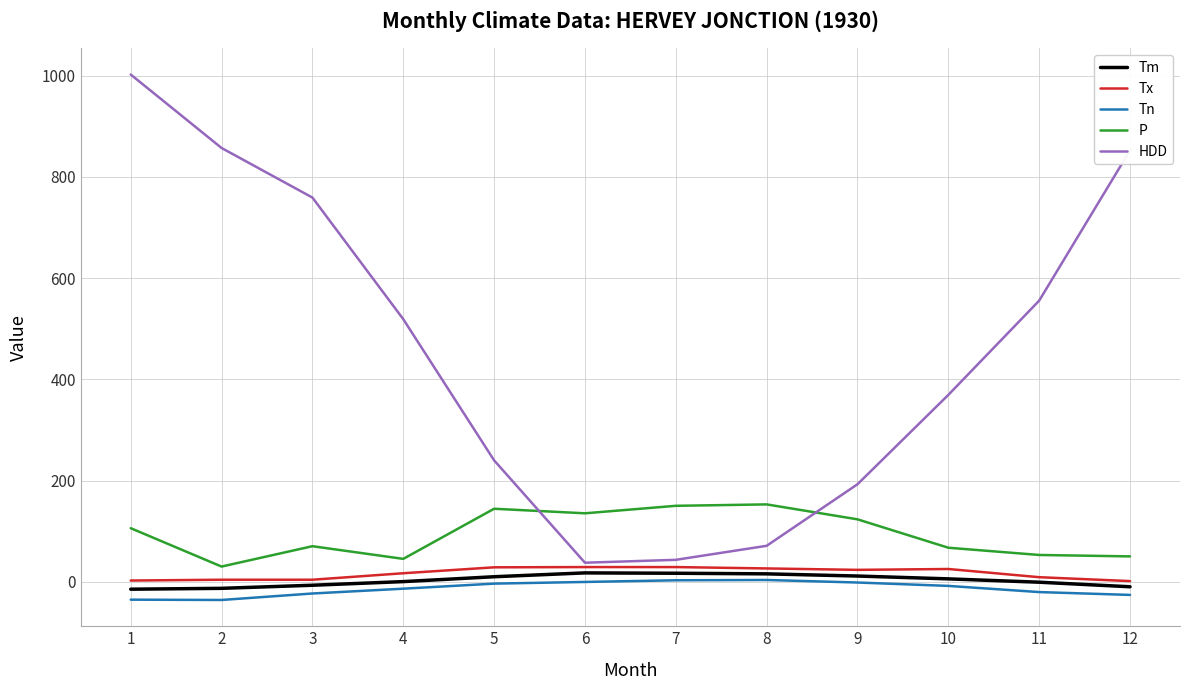

List the series in order of their peak value, highest first.

HDD, P, Tx, Tm, Tn